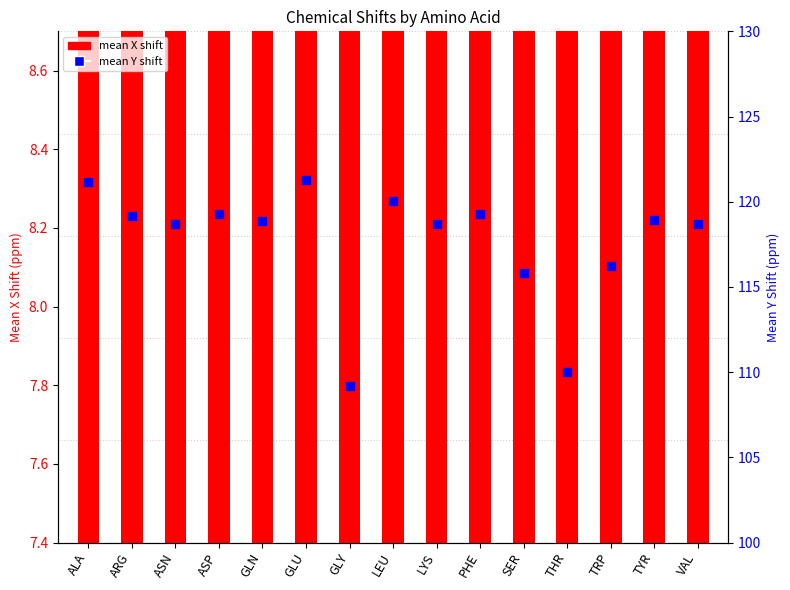

Is the value of mean X shift (from base) at PHE greater than the value of mean X shift at TRP?

No